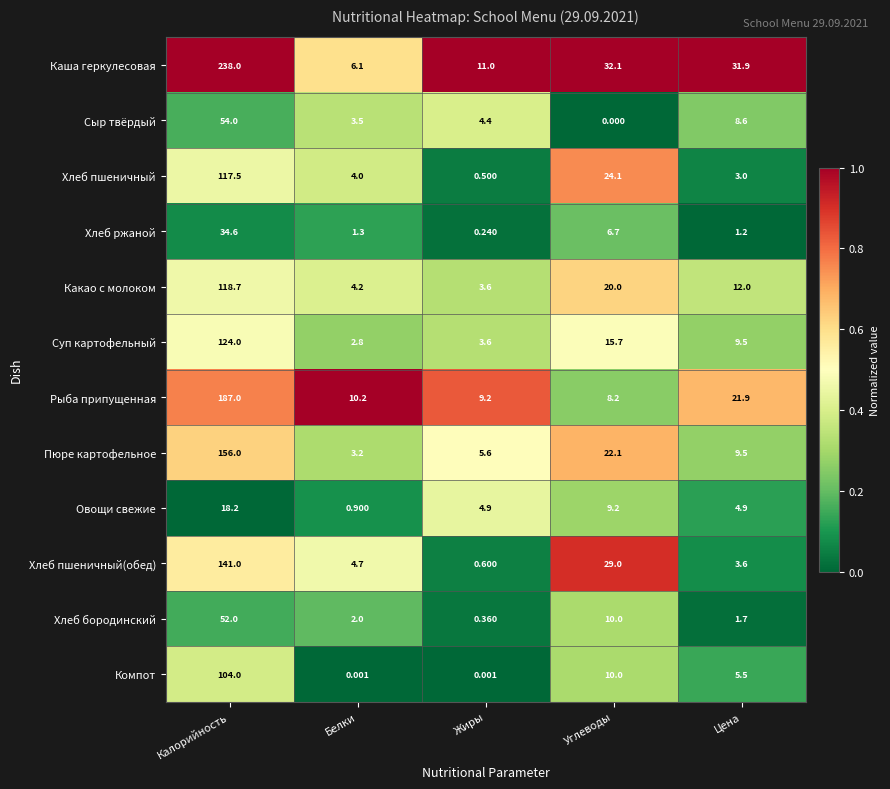

Which series has the largest total across all categories?

Каша геркулесовая